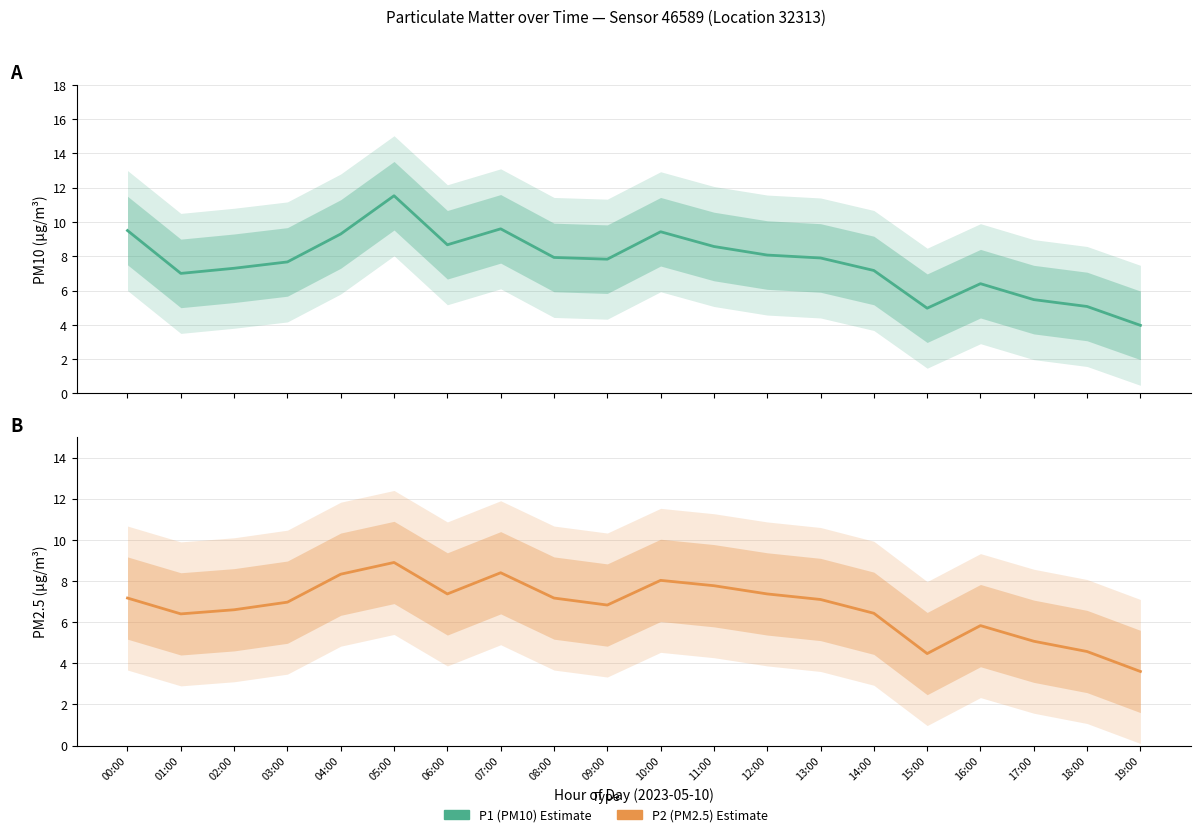

In P1 (PM10) Estimate, how many points are lower than both neighbors (excluding endpoints)?

4